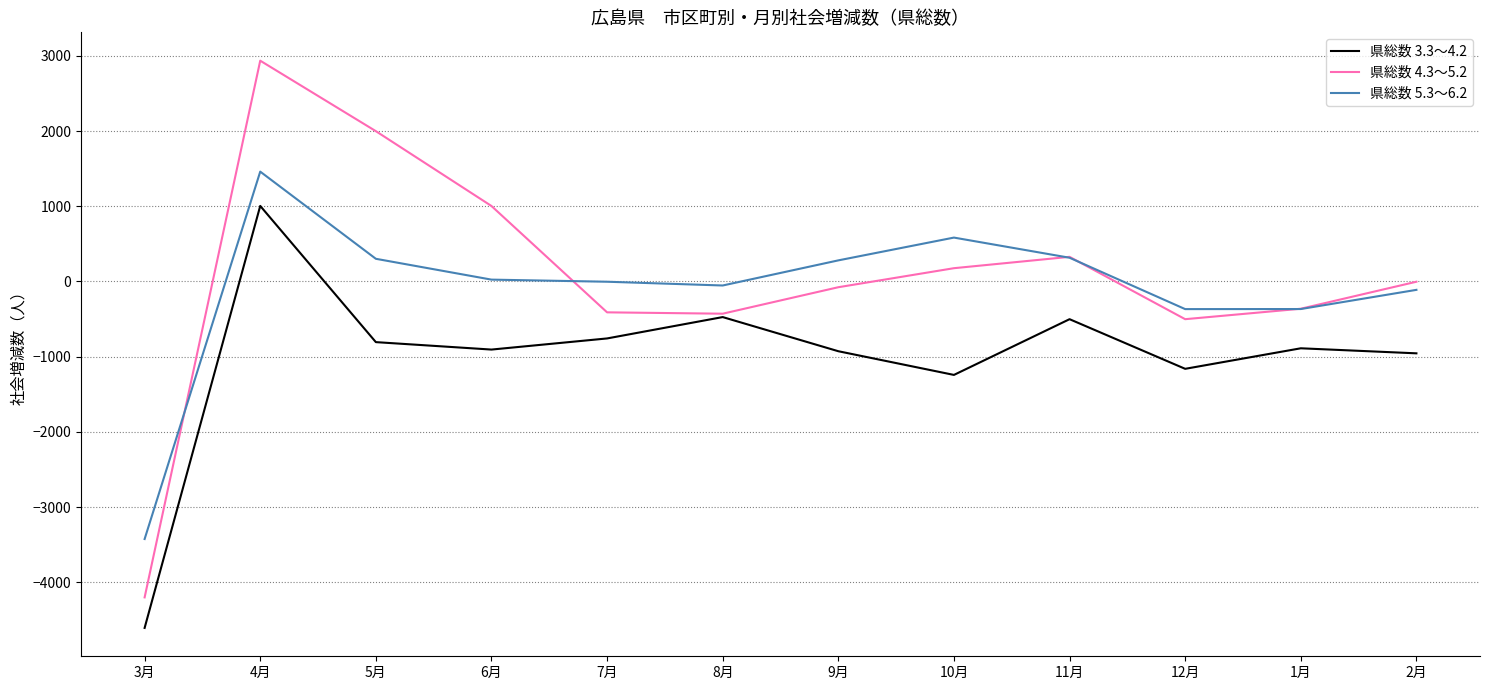

Is this an area chart (filled region under the line)?

No